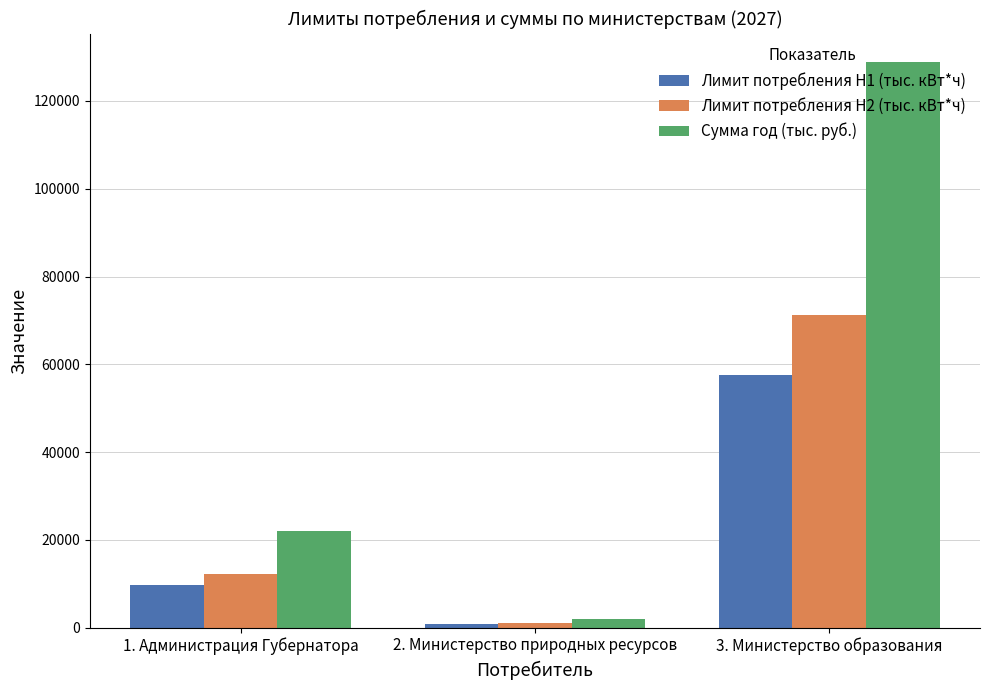

What is the minimum value for Лимит потребления H2 (тыс. кВт*ч)?

1155.1